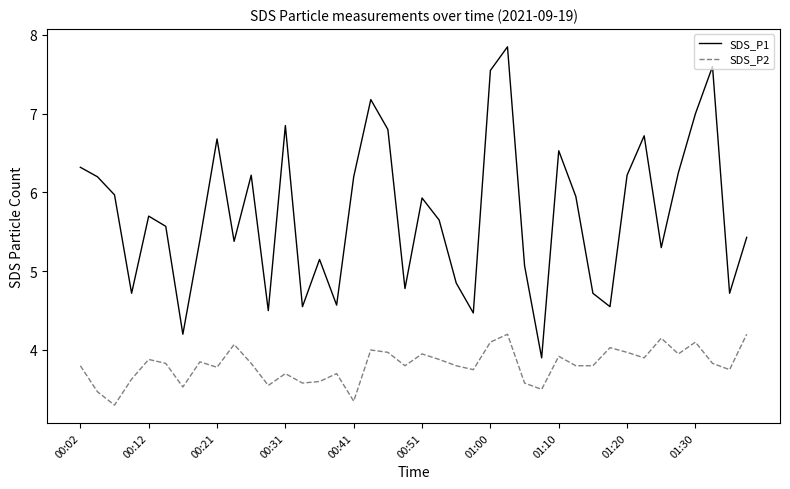

Which series has the largest range (max minus min)?

SDS_P1